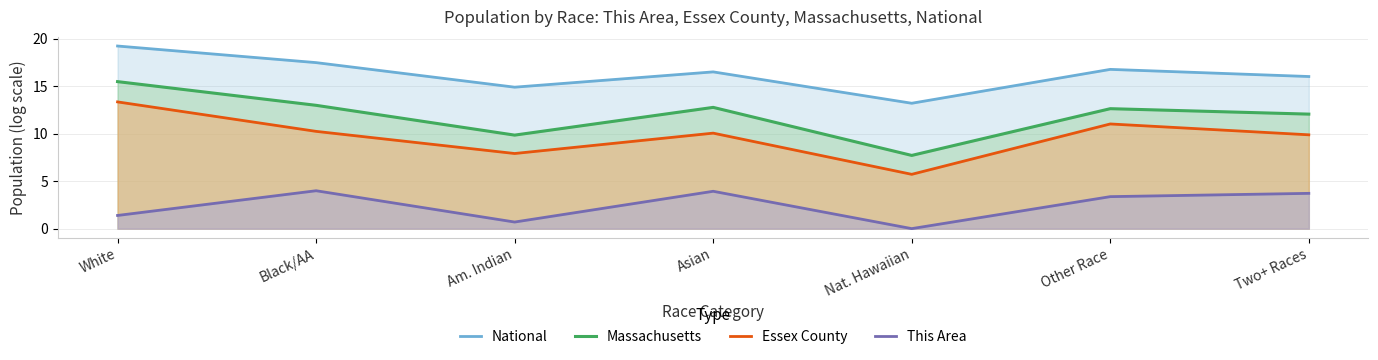

What is the label of the 3rd point from the left?

Am. Indian